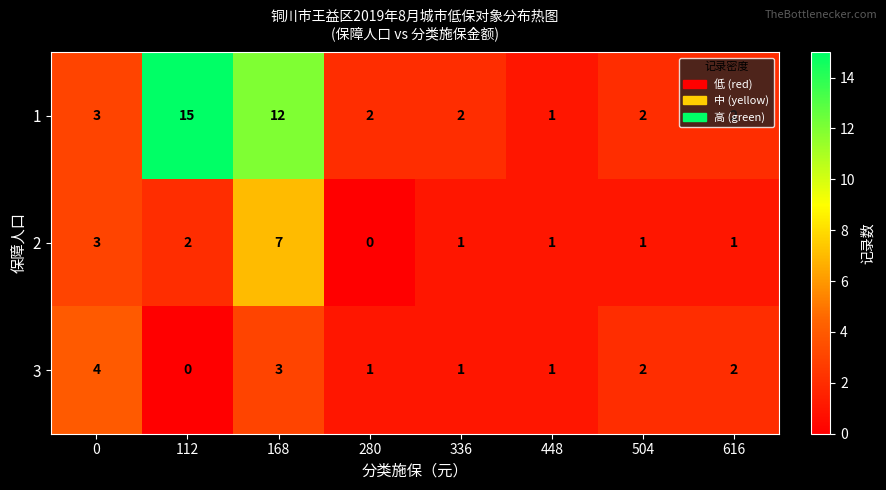

At which category is the sum across all series the highest?

168